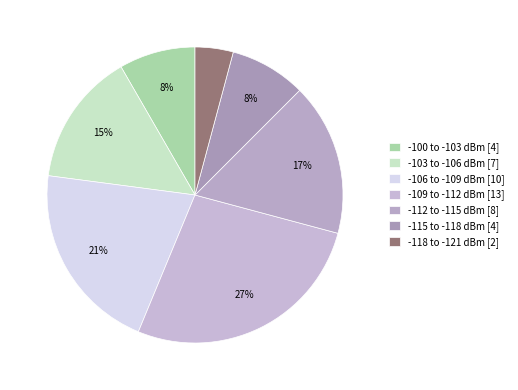

Does any single category account for the majority?

No